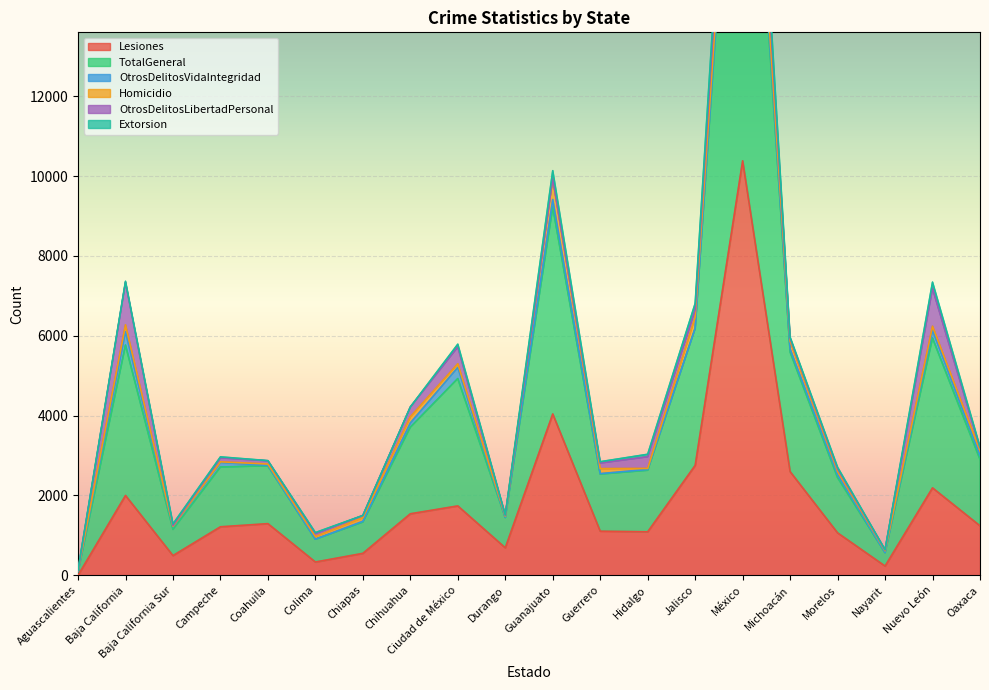

What is the sum of all TotalGeneral values?

49588